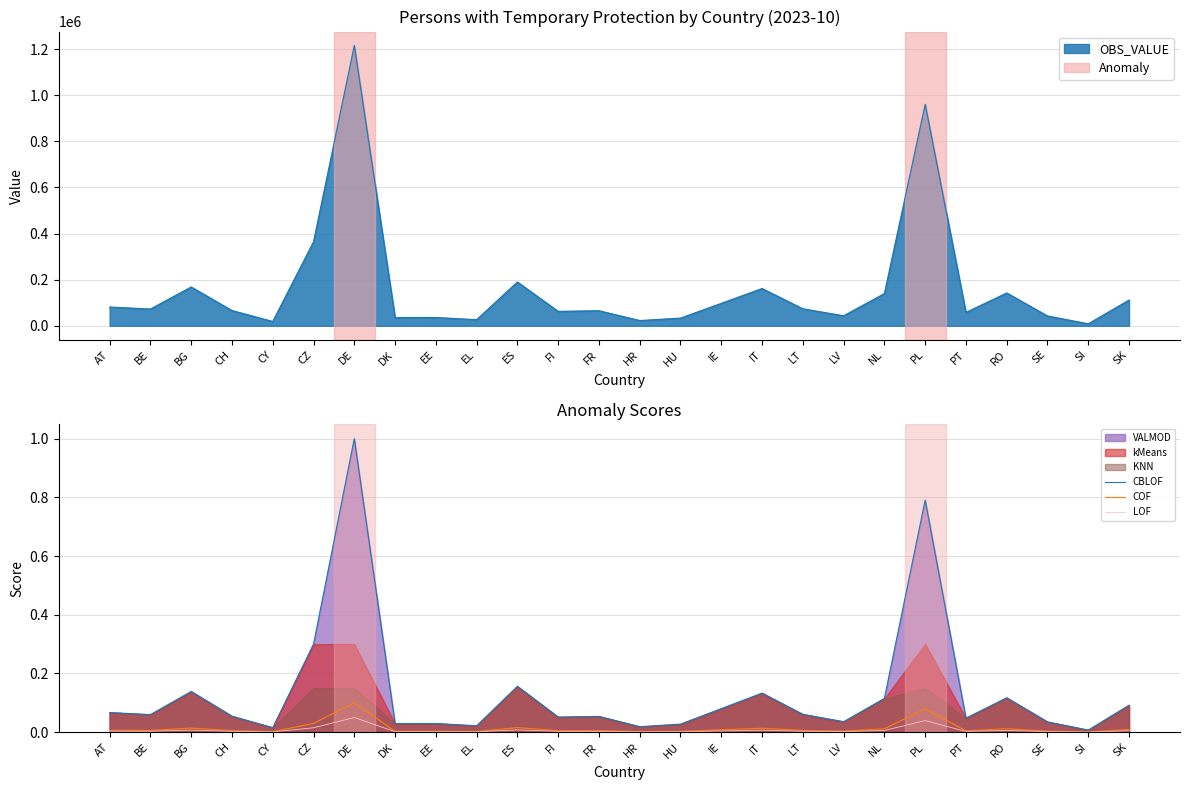

At IT, list the series in order from largest to smallest.

CBLOF, COF, LOF